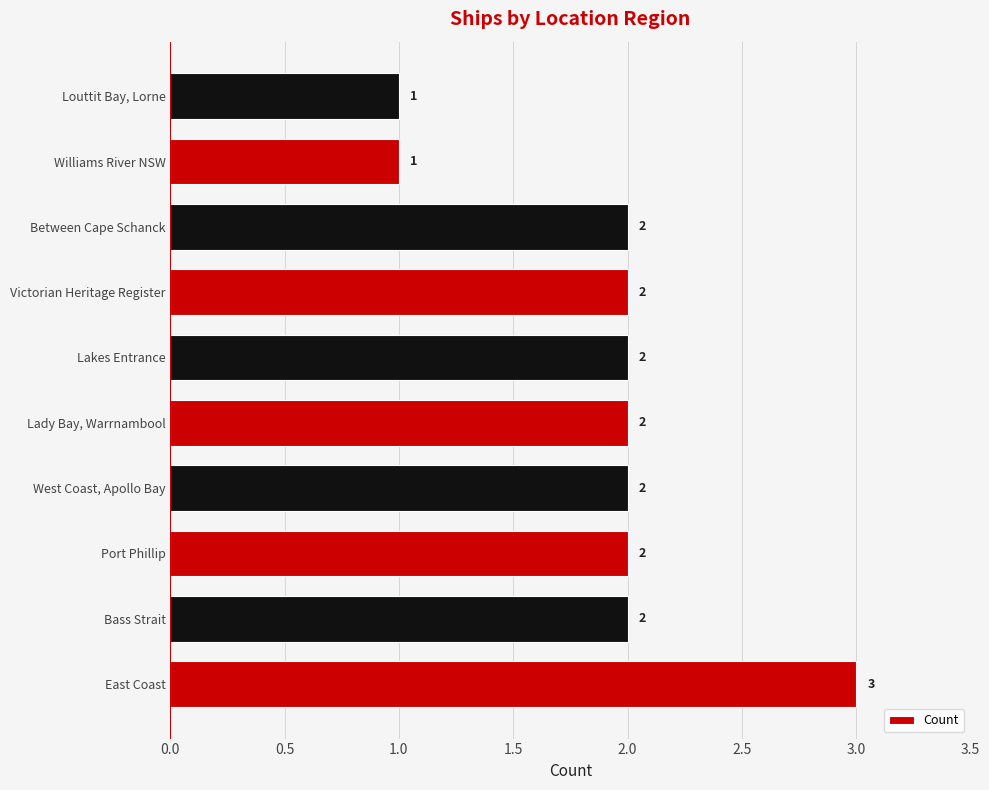

At which category does the chart reach its peak across all series?

East Coast